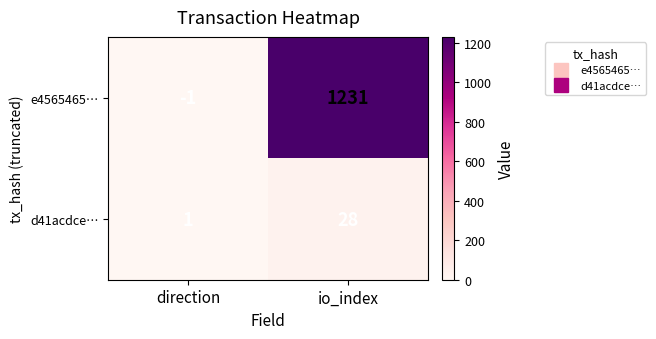

What is the total value across all series at io_index?

1259